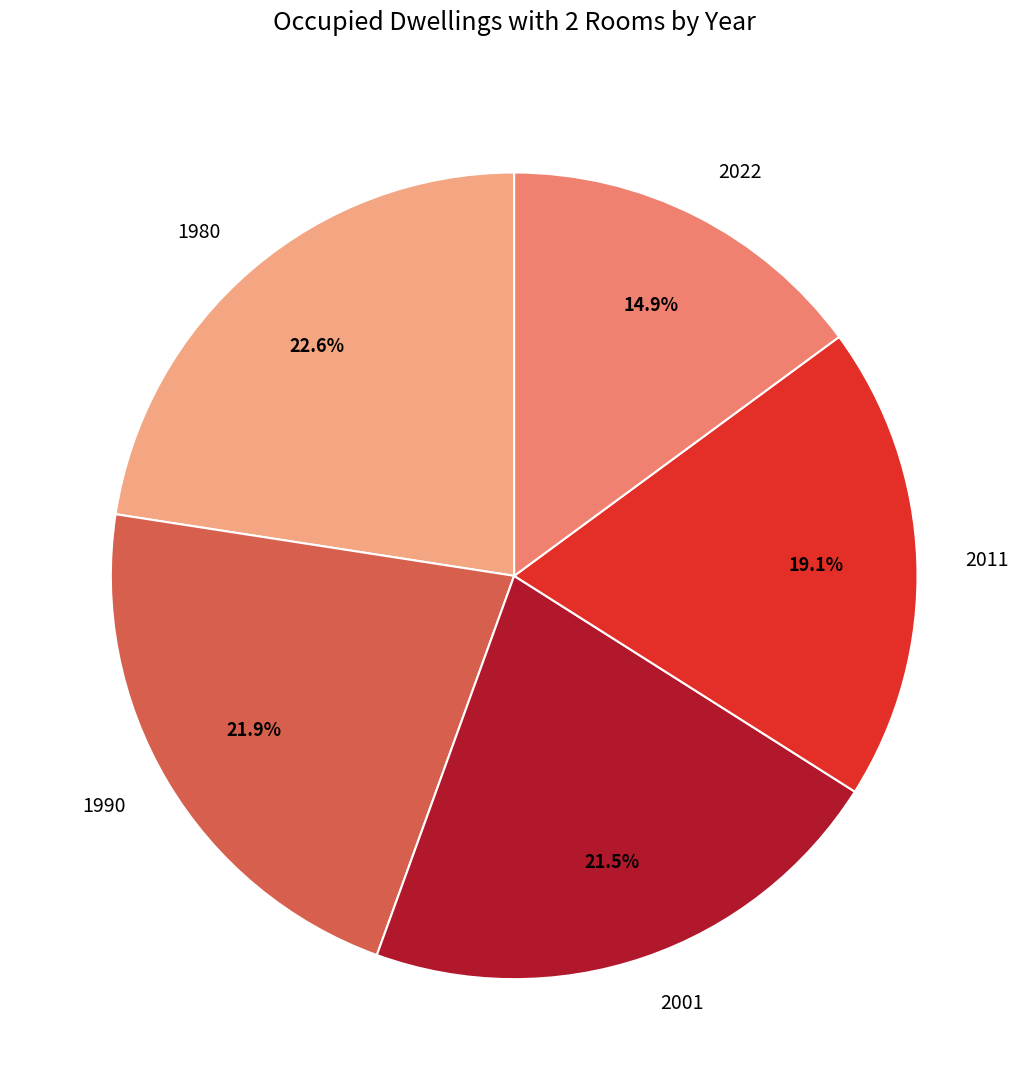

Which slice is the largest?

1980